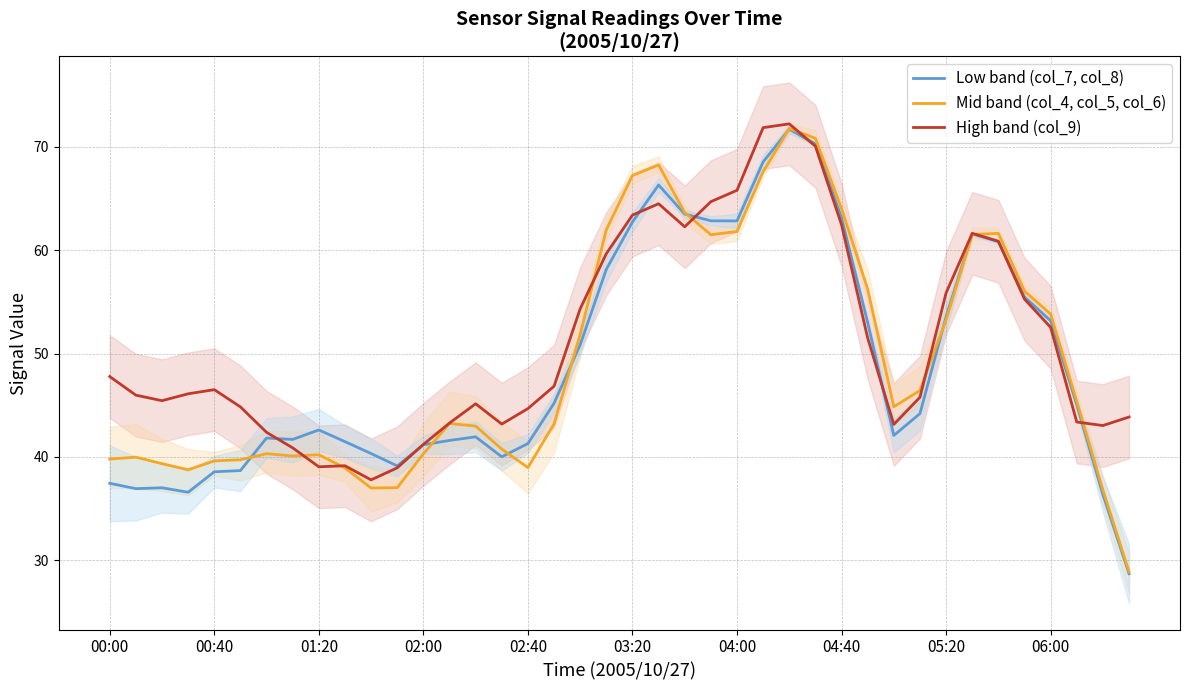

What is the minimum value for Low band (col_7, col_8)?

28.7